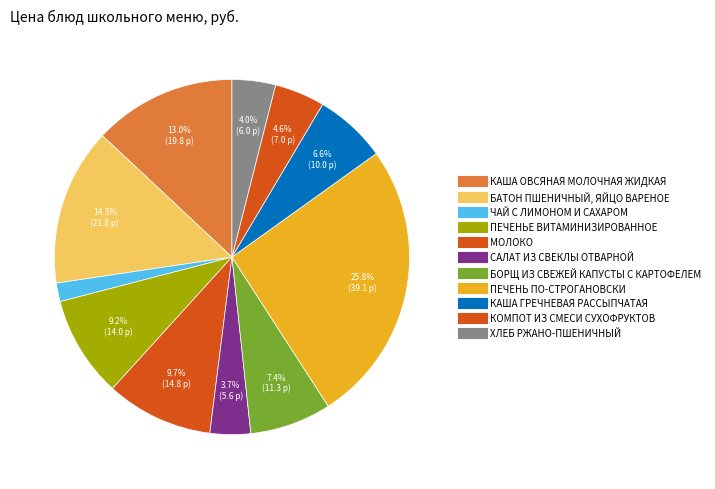

To the nearest percent, what is the average slice percentage?

9%